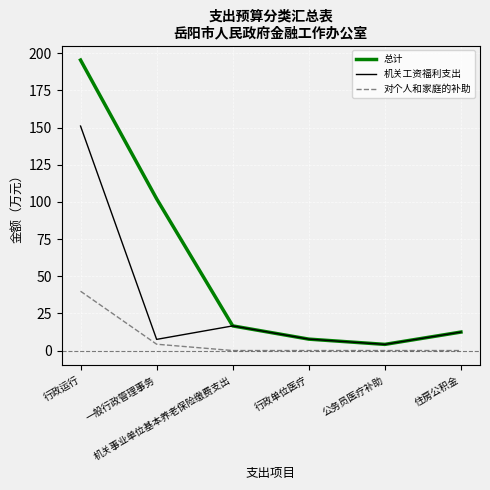

What is the difference between the maximum and minimum values in the 对个人和家庭的补助 series?

39.9